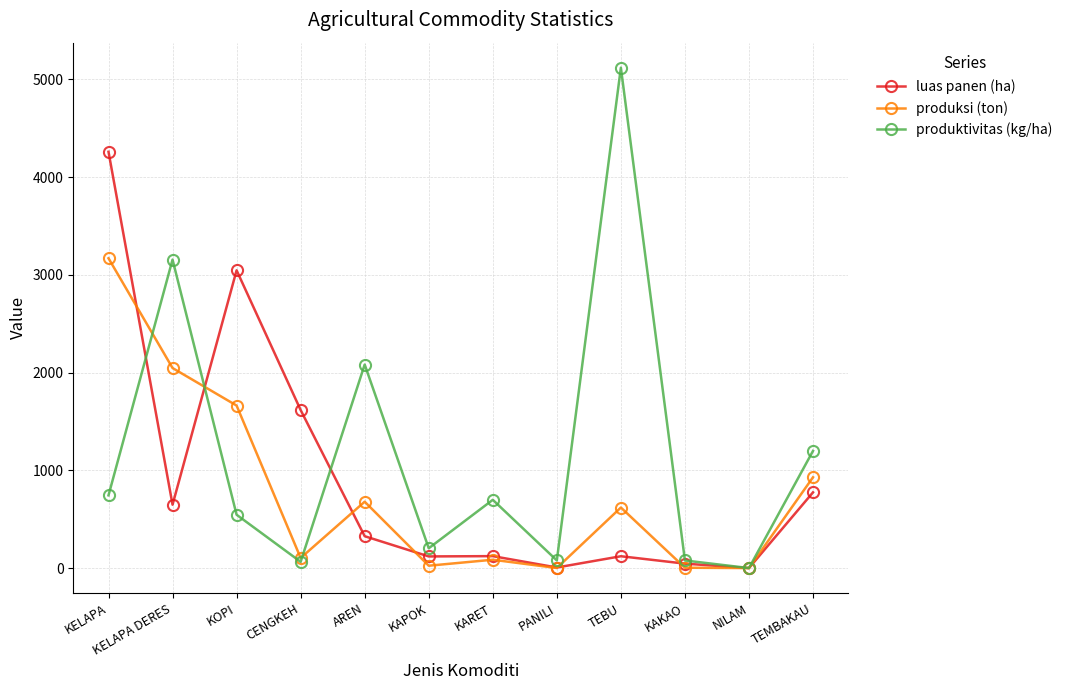

Which series ends up on top after the final intersection of produktivitas (kg/ha) and luas panen (ha)?

produktivitas (kg/ha)